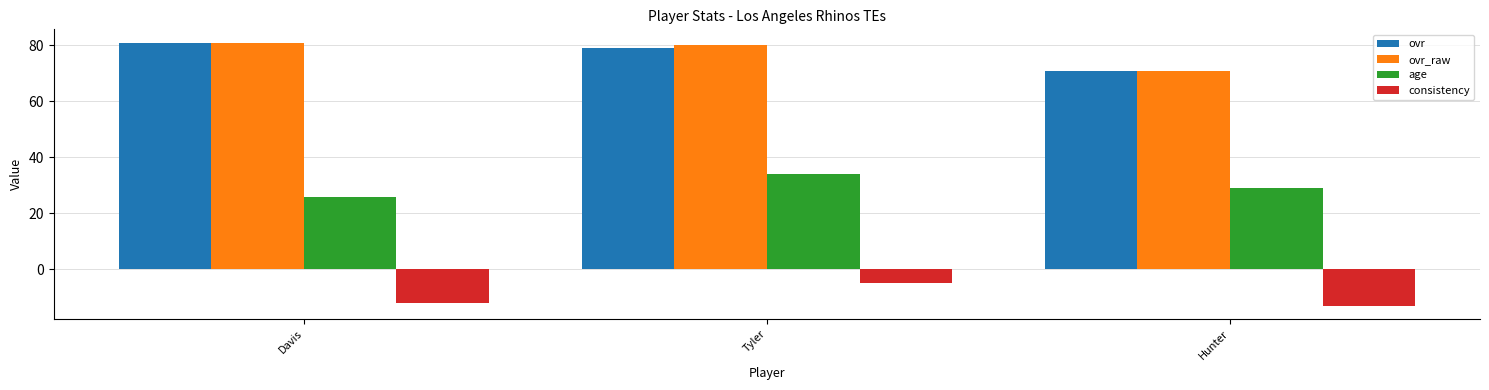

What are all the series names shown in the legend?

ovr, ovr_raw, age, consistency